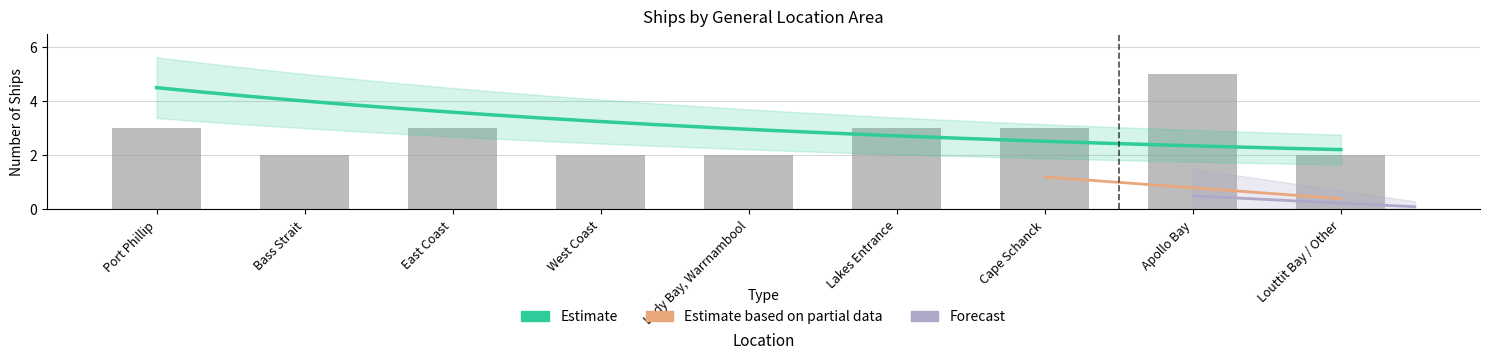

Which has a higher value, Lady Bay, Warrnambool or Apollo Bay?

Apollo Bay